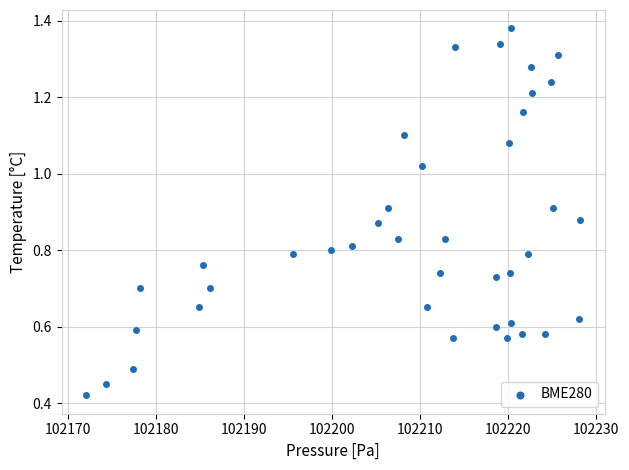

What is the range of X values (max minus min)?

56.1